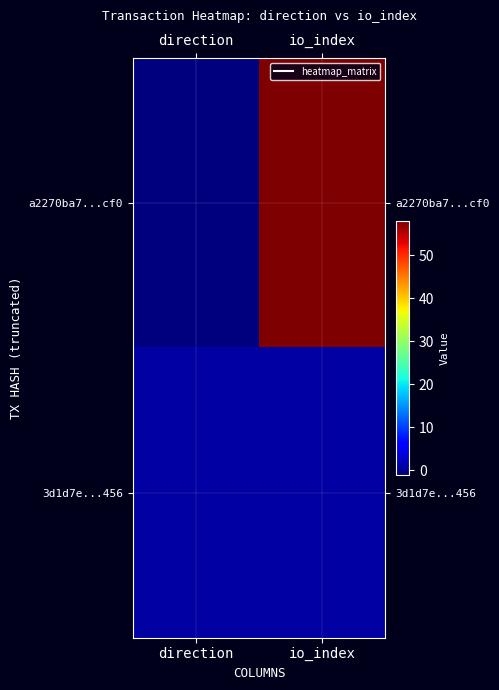

At how many categories does at least one series exceed 42?

1